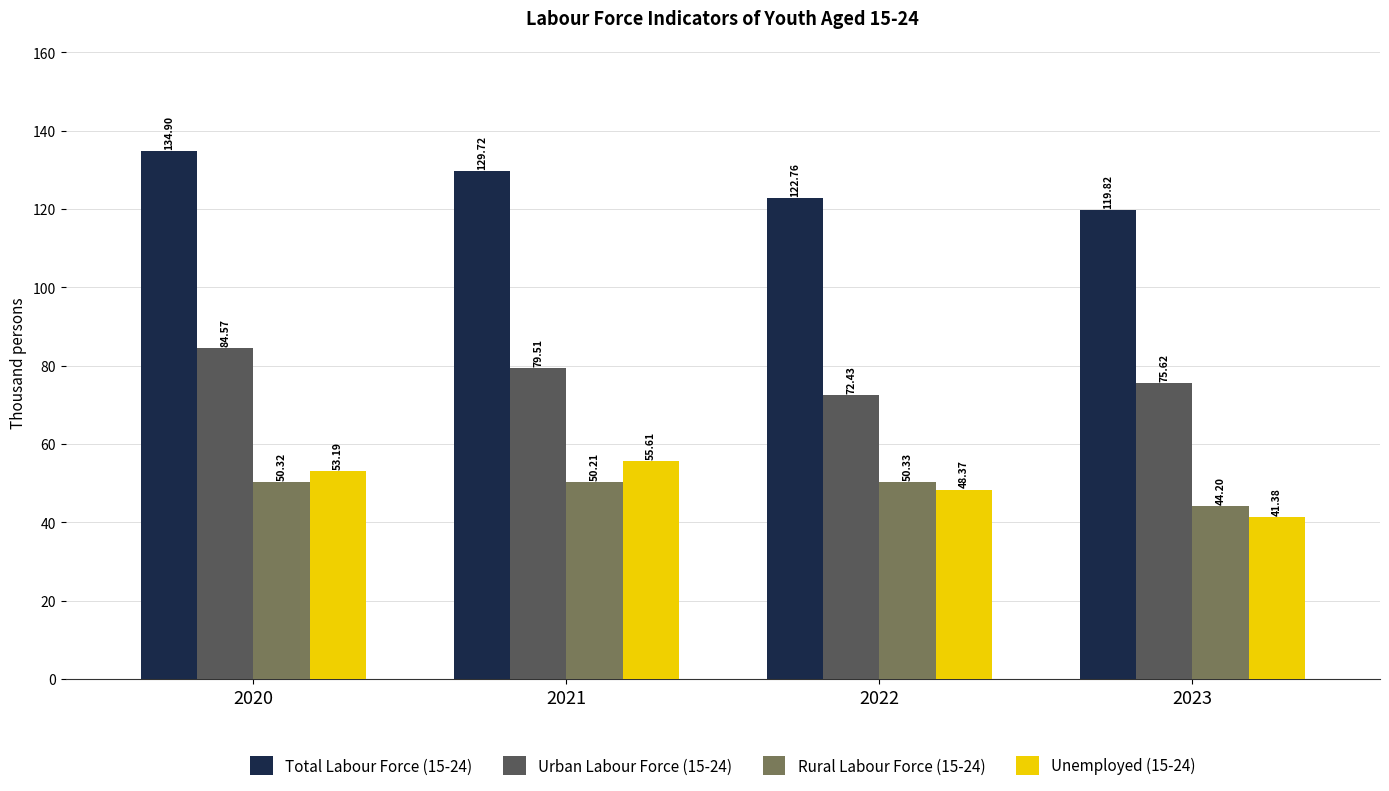

What is the difference between the second highest and minimum values in the Unemployed (15-24) series?

11.8